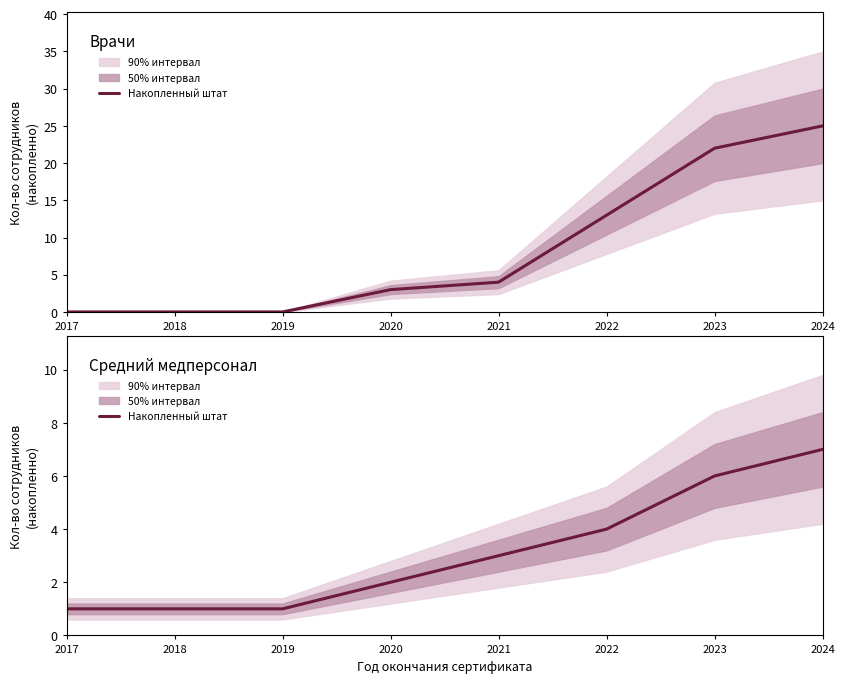

How many data points are less than 3?

4